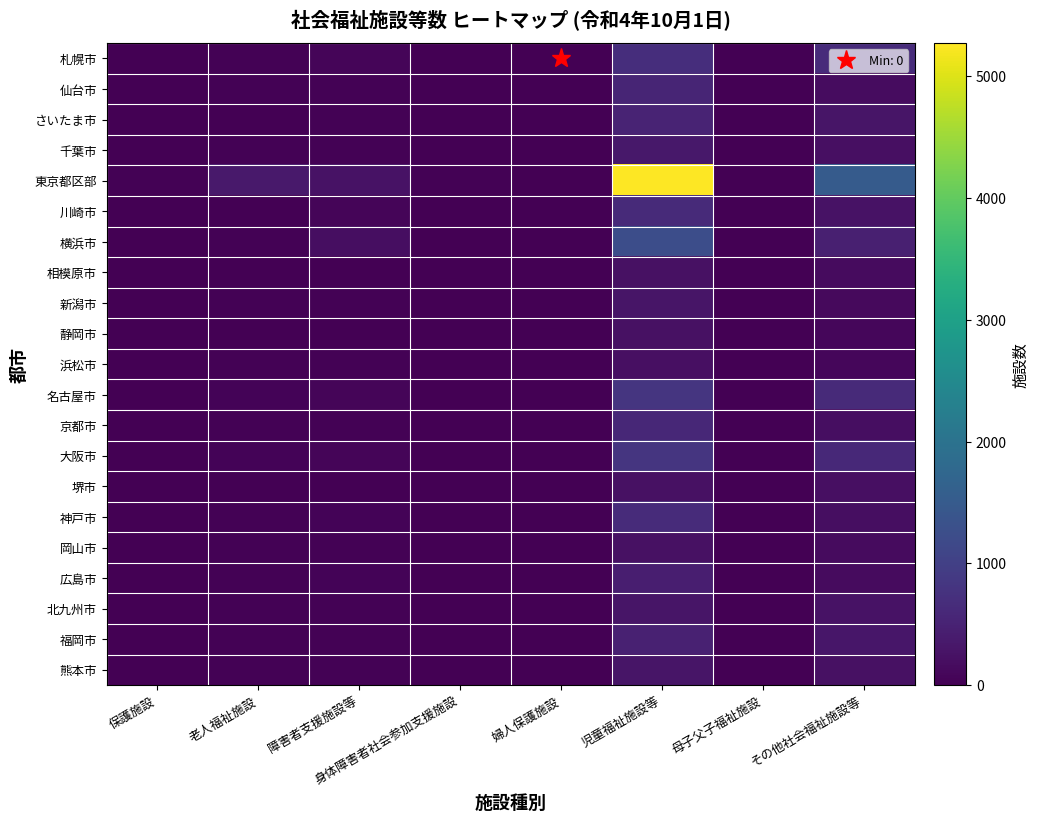

Reading left to right, transcribe all the data shown in this chart.

札幌市: 保護施設=4	老人福祉施設=39	障害者支援施設等=77	身体障害者社会参加支援施設=5	婦人保護施設=0	児童福祉施設等=696	母子父子福祉施設=1	その他社会福祉施設等=642
仙台市: 保護施設=2	老人福祉施設=25	障害者支援施設等=36	身体障害者社会参加支援施設=1	婦人保護施設=0	児童福祉施設等=548	母子父子福祉施設=0	その他社会福祉施設等=177
さいたま市: 保護施設=0	老人福祉施設=20	障害者支援施設等=34	身体障害者社会参加支援施設=3	婦人保護施設=0	児童福祉施設等=527	母子父子福祉施設=0	その他社会福祉施設等=297
千葉市: 保護施設=1	老人福祉施設=35	障害者支援施設等=30	身体障害者社会参加支援施設=4	婦人保護施設=0	児童福祉施設等=333	母子父子福祉施設=0	その他社会福祉施設等=219
東京都区部: 保護施設=39	老人福祉施設=352	障害者支援施設等=255	身体障害者社会参加支援施設=21	婦人保護施設=5	児童福祉施設等=5272	母子父子福祉施設=0	その他社会福祉施設等=1510
川崎市: 保護施設=1	老人福祉施設=12	障害者支援施設等=76	身体障害者社会参加支援施設=6	婦人保護施設=0	児童福祉施設等=620	母子父子福祉施設=1	その他社会福祉施設等=249
横浜市: 保護施設=6	老人福祉施設=35	障害者支援施設等=199	身体障害者社会参加支援施設=6	婦人保護施設=0	児童福祉施設等=1239	母子父子福祉施設=0	その他社会福祉施設等=466
相模原市: 保護施設=0	老人福祉施設=14	障害者支援施設等=17	身体障害者社会参加支援施設=0	婦人保護施設=0	児童福祉施設等=241	母子父子福祉施設=0	その他社会福祉施設等=146
新潟市: 保護施設=1	老人福祉施設=36	障害者支援施設等=38	身体障害者社会参加支援施設=0	婦人保護施設=0	児童福祉施設等=299	母子父子福祉施設=0	その他社会福祉施設等=125
静岡市: 保護施設=2	老人福祉施設=17	障害者支援施設等=16	身体障害者社会参加支援施設=1	婦人保護施設=0	児童福祉施設等=235	母子父子福祉施設=0	その他社会福祉施設等=98
浜松市: 保護施設=5	老人福祉施設=22	障害者支援施設等=22	身体障害者社会参加支援施設=0	婦人保護施設=0	児童福祉施設等=224	母子父子福祉施設=0	その他社会福祉施設等=96
名古屋市: 保護施設=8	老人福祉施設=44	障害者支援施設等=64	身体障害者社会参加支援施設=7	婦人保護施設=2	児童福祉施設等=807	母子父子福祉施設=0	その他社会福祉施設等=628
京都市: 保護施設=3	老人福祉施設=39	障害者支援施設等=21	身体障害者社会参加支援施設=9	婦人保護施設=0	児童福祉施設等=579	母子父子福祉施設=1	その他社会福祉施設等=200
大阪市: 保護施設=16	老人福祉施設=58	障害者支援施設等=71	身体障害者社会参加支援施設=4	婦人保護施設=0	児童福祉施設等=806	母子父子福祉施設=1	その他社会福祉施設等=608
堺市: 保護施設=1	老人福祉施設=20	障害者支援施設等=20	身体障害者社会参加支援施設=3	婦人保護施設=0	児童福祉施設等=227	母子父子福祉施設=0	その他社会福祉施設等=224
神戸市: 保護施設=7	老人福祉施設=40	障害者支援施設等=42	身体障害者社会参加支援施設=3	婦人保護施設=1	児童福祉施設等=640	母子父子福祉施設=1	その他社会福祉施設等=199
岡山市: 保護施設=2	老人福祉施設=30	障害者支援施設等=33	身体障害者社会参加支援施設=0	婦人保護施設=0	児童福祉施設等=238	母子父子福祉施設=0	その他社会福祉施設等=162
広島市: 保護施設=1	老人福祉施設=21	障害者支援施設等=46	身体障害者社会参加支援施設=0	婦人保護施設=0	児童福祉施設等=446	母子父子福祉施設=0	その他社会福祉施設等=157
北九州市: 保護施設=3	老人福祉施設=36	障害者支援施設等=21	身体障害者社会参加支援施設=4	婦人保護施設=0	児童福祉施設等=298	母子父子福祉施設=1	その他社会福祉施設等=251
福岡市: 保護施設=1	老人福祉施設=34	障害者支援施設等=31	身体障害者社会参加支援施設=9	婦人保護施設=0	児童福祉施設等=486	母子父子福祉施設=1	その他社会福祉施設等=311
熊本市: 保護施設=2	老人福祉施設=36	障害者支援施設等=23	身体障害者社会参加支援施設=1	婦人保護施設=0	児童福祉施設等=291	母子父子福祉施設=2	その他社会福祉施設等=227